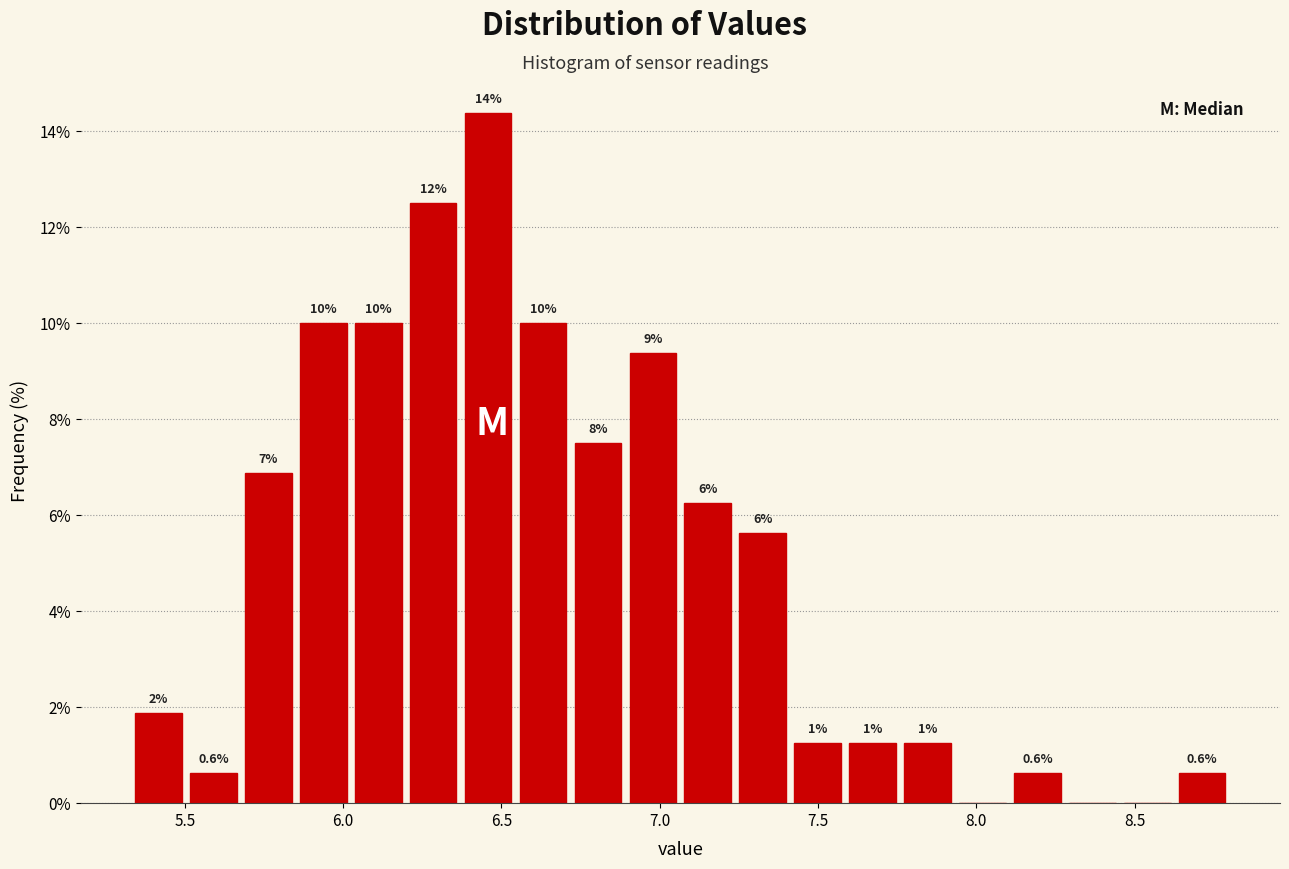

Around what value on the x-axis is the tallest bar? Give the approximate position of its centre, as read against the axis.

6.45